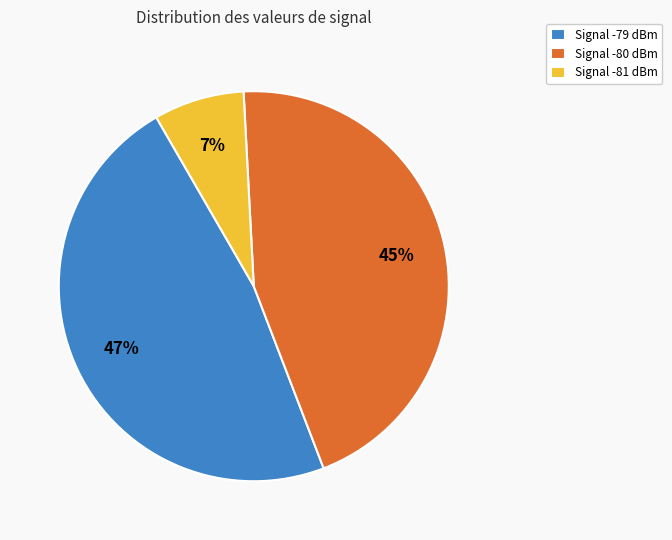

Is Signal -80 dBm the majority of the pie?

No